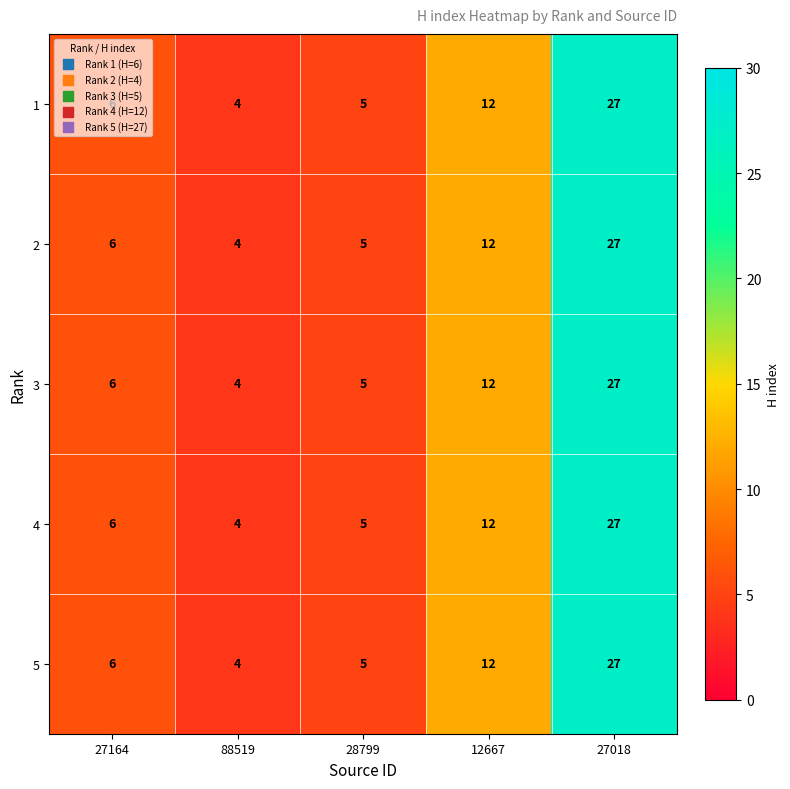

The 2 series shows 8 at 27164. True or false?

False